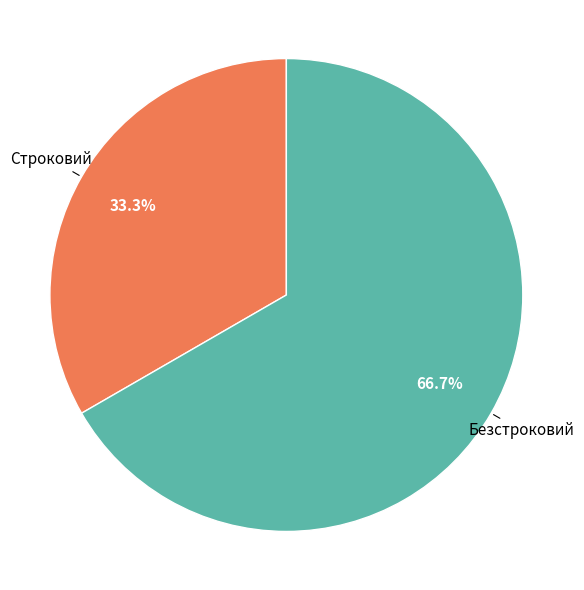

Do Безстроковий and Строковий together represent more than half of the pie?

Yes